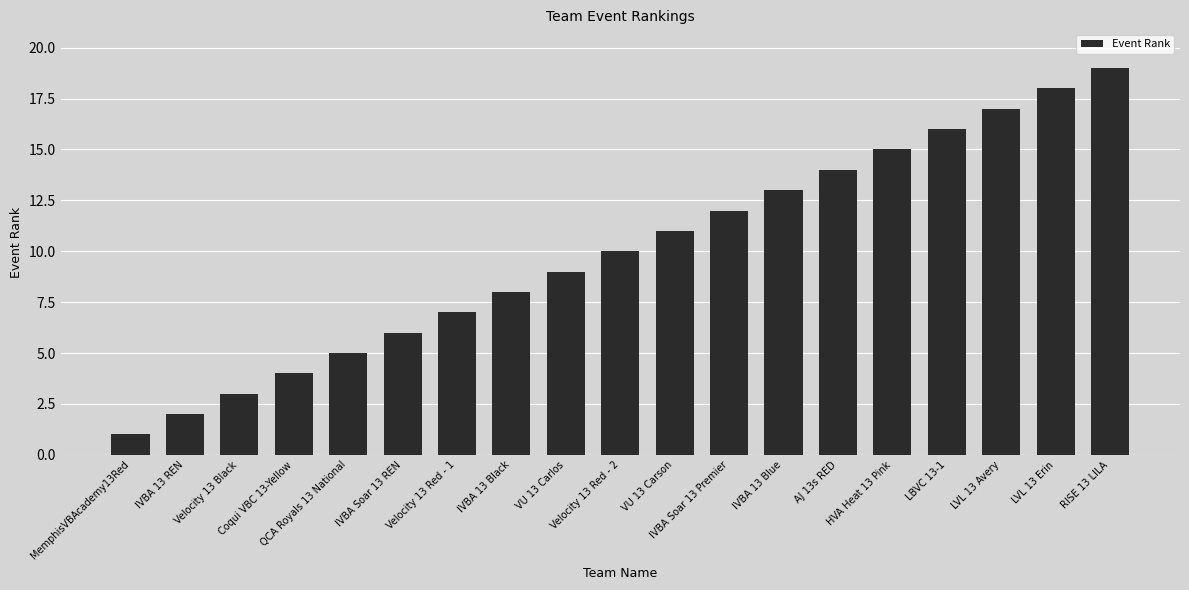

Are the bars horizontal?

No